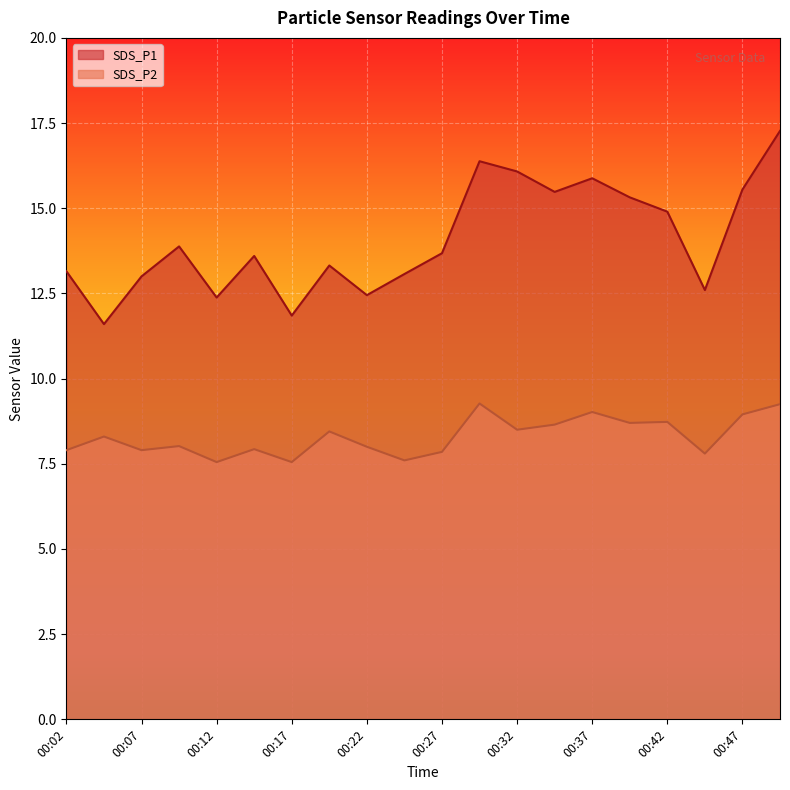

At which label does SDS_P1 reach its minimum?

00:04